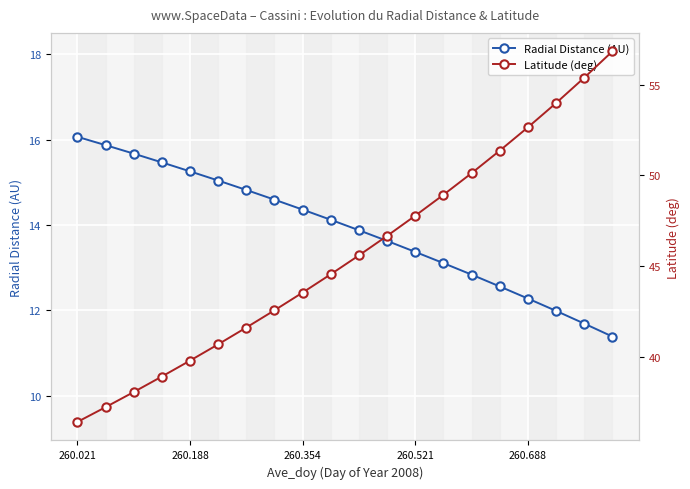

True or false: Radial Distance (AU) has more than 1 points higher than both neighbors.

False